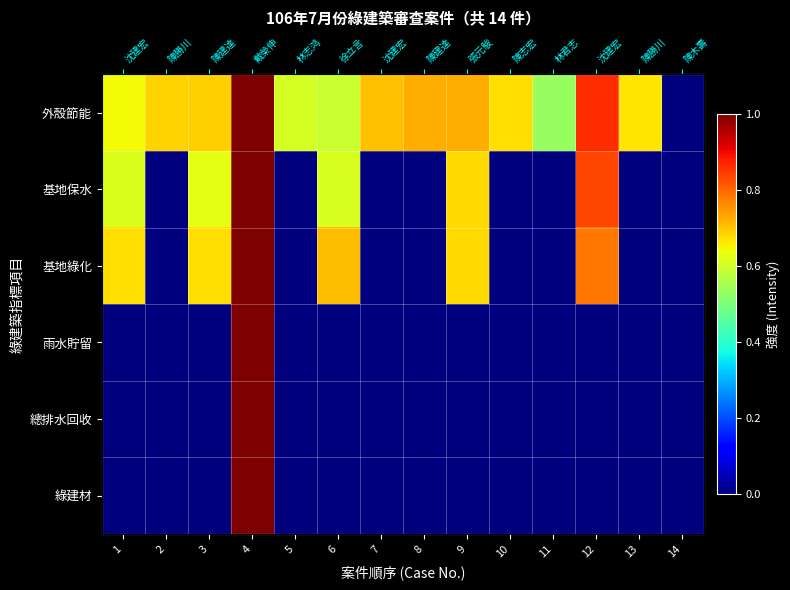

What is the average value of the 基地綠化 series?

0.3